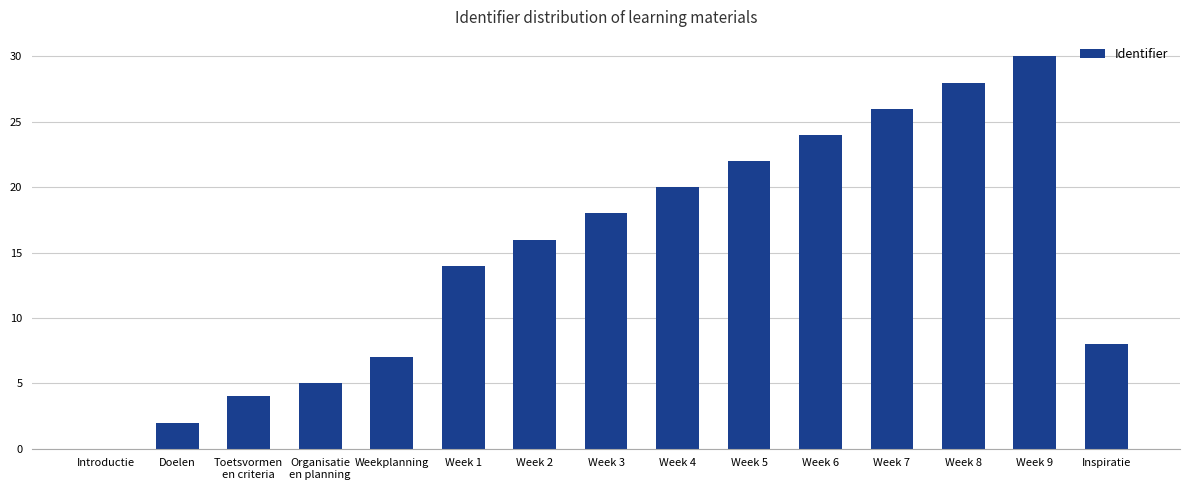

True or false: the data shows 20 at Week 4.

True